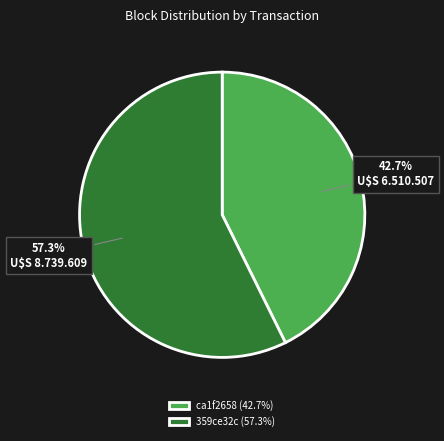

What is the ratio of the value at 359ce32c (57.3%) to the value at ca1f2658 (42.7%)?

1.3